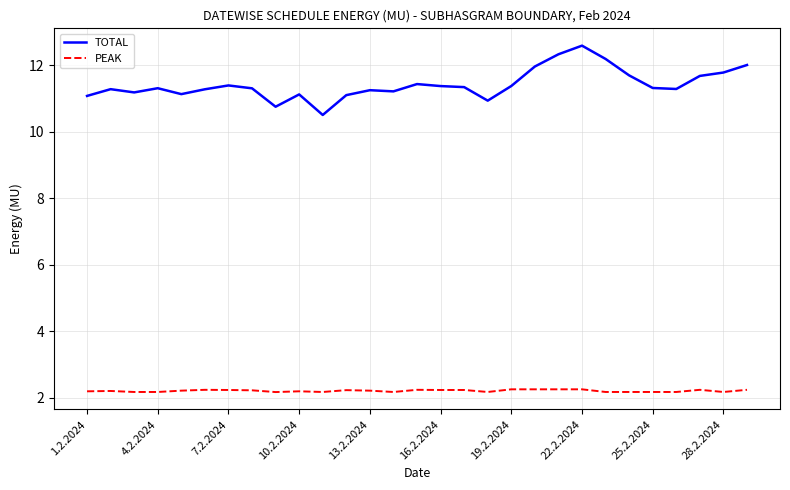

Which series has the widest spread of values?

TOTAL